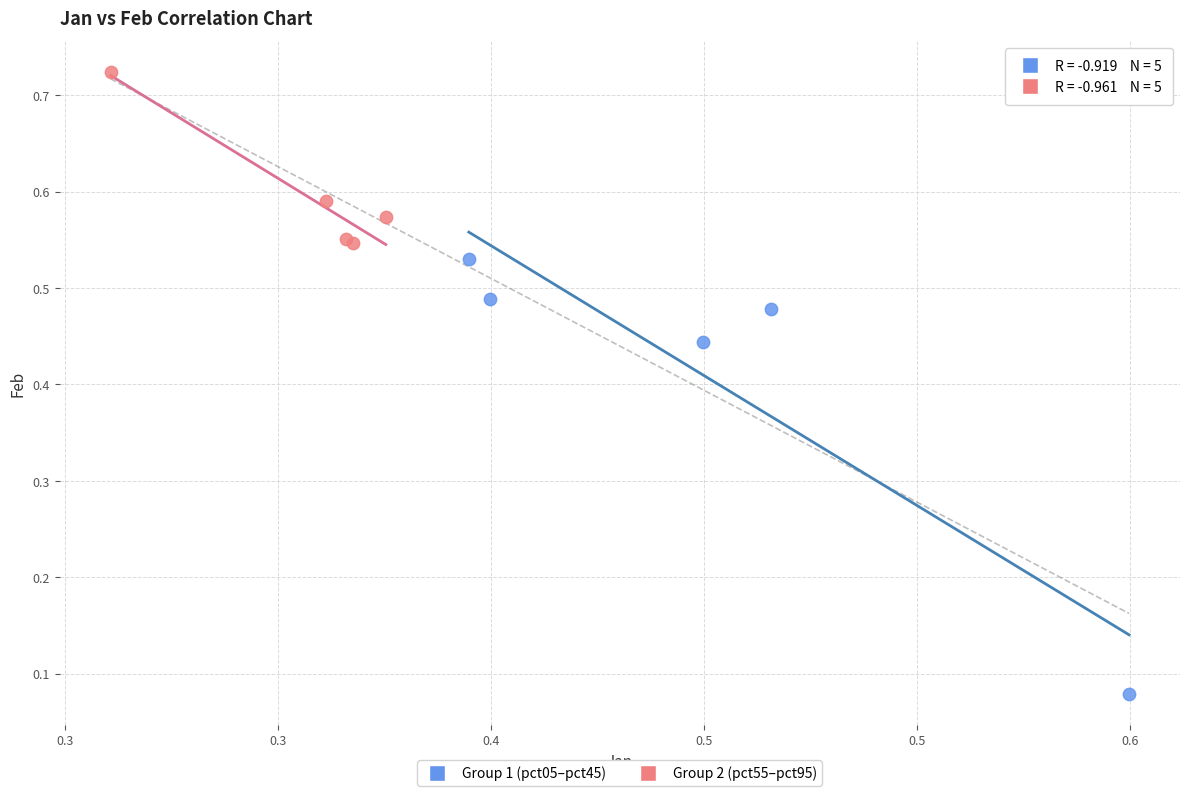

Which series reaches the maximum Y coordinate?

Group 2 (pct55–pct95)